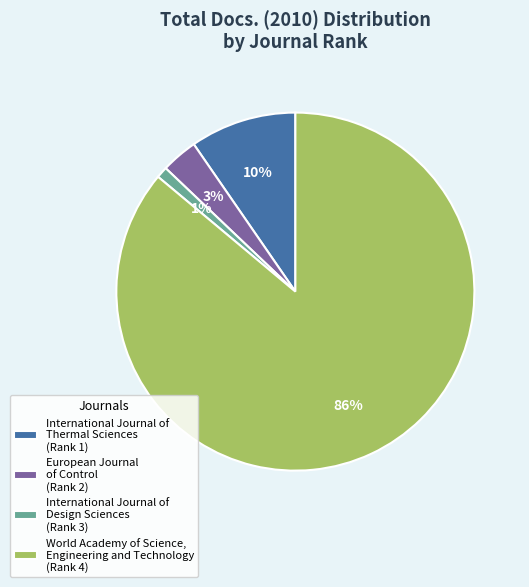

Rank the categories by value from highest to lowest.

World Academy of Science, Engineering and Technology (Rank 4), International Journal of Thermal Sciences (Rank 1), European Journal of Control (Rank 2), International Journal of Design Sciences (Rank 3)